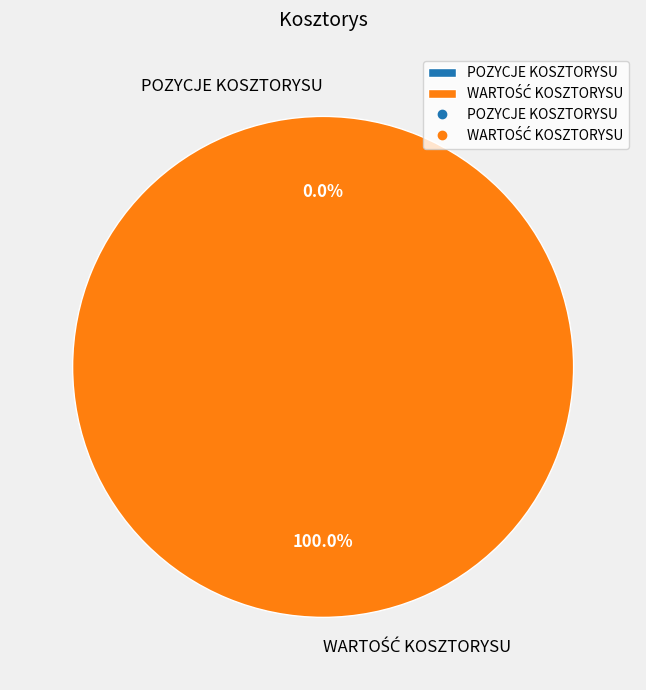

How many segments does this pie chart have?

2